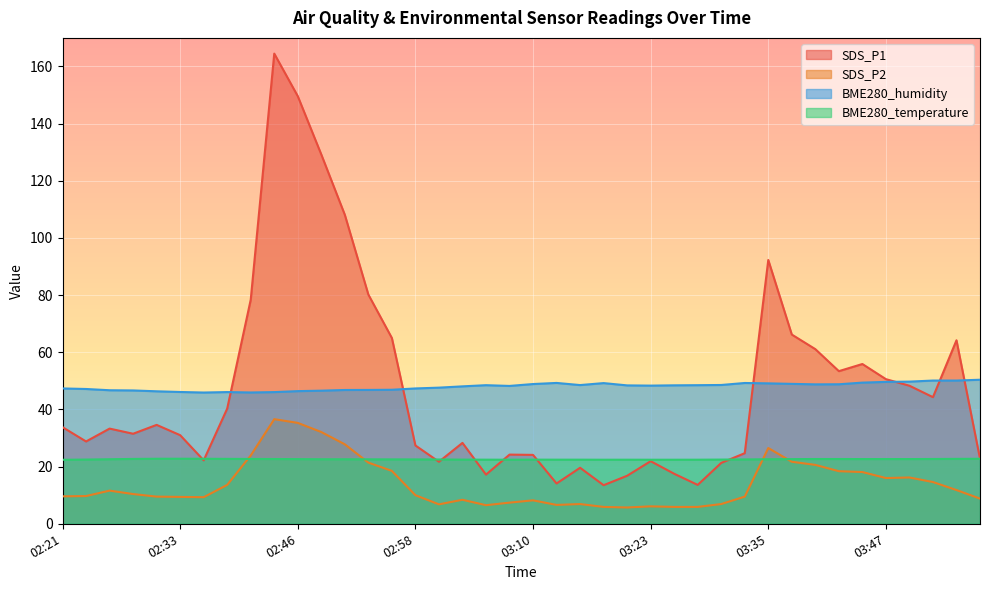

Reading left to right, transcribe all the data shown in this chart.

SDS_P1: 33.8	28.8	33.3	31.5	34.6	31.0	22.2	40.3	78.4	164.5	149.6	129.2	108.1	80.2	65.0	27.4	21.7	28.3	17.2	24.2	24.1	14.1	19.6	13.5	16.8	21.9	17.5	13.6	21.3	24.7	92.3	66.2	61.1	53.4	55.9	50.6	48.3	44.3	64.2	22.8
SDS_P2: 9.6	9.7	11.6	10.4	9.5	9.4	9.3	13.6	23.9	36.6	35.3	32.1	27.8	21.4	18.5	10.0	6.8	8.4	6.5	7.4	8.2	6.6	6.9	5.9	5.7	6.1	5.9	5.9	6.9	9.5	26.5	21.7	20.6	18.4	18.1	16.0	16.2	14.6	11.8	8.8
BME280_humidity: 47.4	47.2	46.7	46.6	46.4	46.1	45.9	46.1	45.9	46.1	46.4	46.6	46.8	46.8	46.9	47.4	47.6	48.1	48.5	48.2	48.9	49.3	48.5	49.2	48.4	48.3	48.4	48.5	48.6	49.3	49.1	49.0	48.8	48.8	49.4	49.6	49.7	50.1	50.1	50.4
BME280_temperature: 22.4	22.5	22.6	22.7	22.8	22.8	22.7	22.7	22.7	22.7	22.6	22.6	22.6	22.6	22.5	22.5	22.5	22.4	22.4	22.4	22.4	22.4	22.4	22.4	22.4	22.4	22.4	22.4	22.5	22.5	22.6	22.6	22.7	22.7	22.6	22.6	22.6	22.7	22.7	22.7